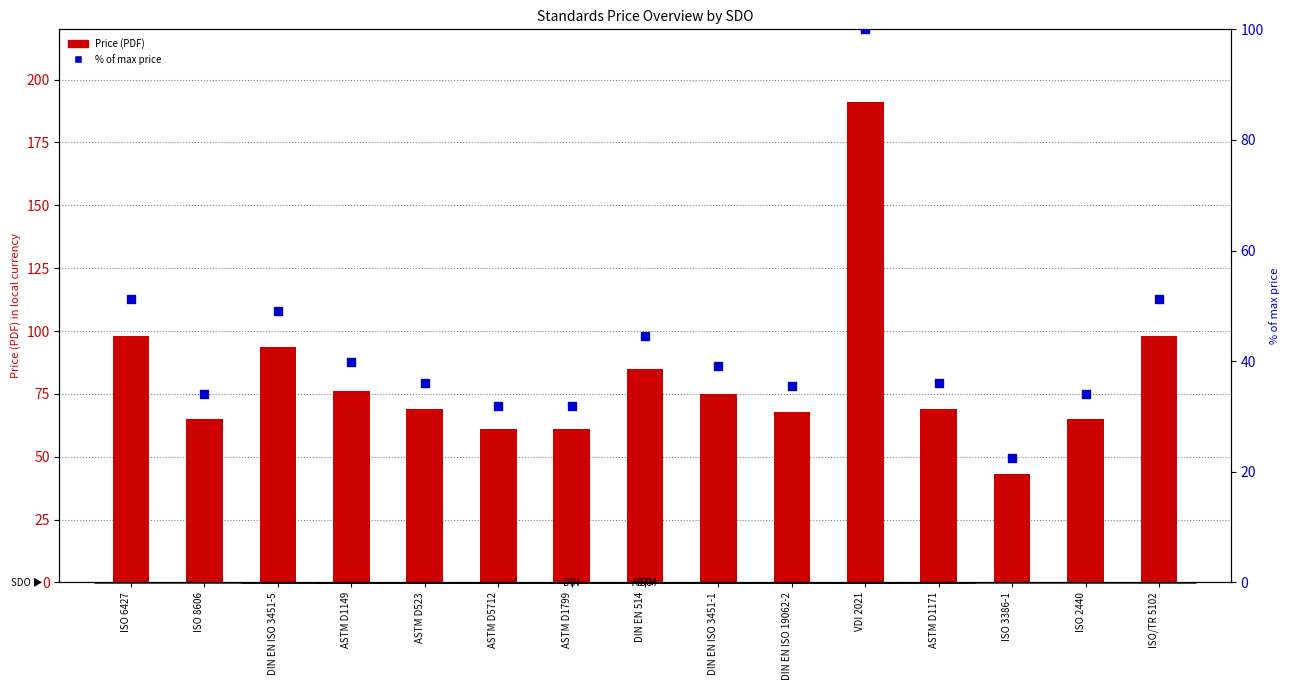

What is the total value across all series at ISO 2440?

99.0